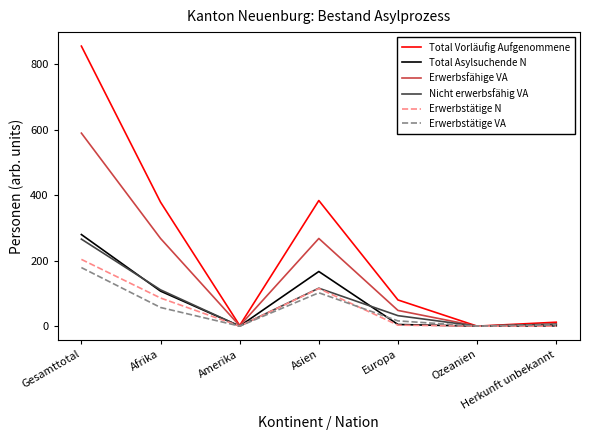

What is the greatest value displayed?

856